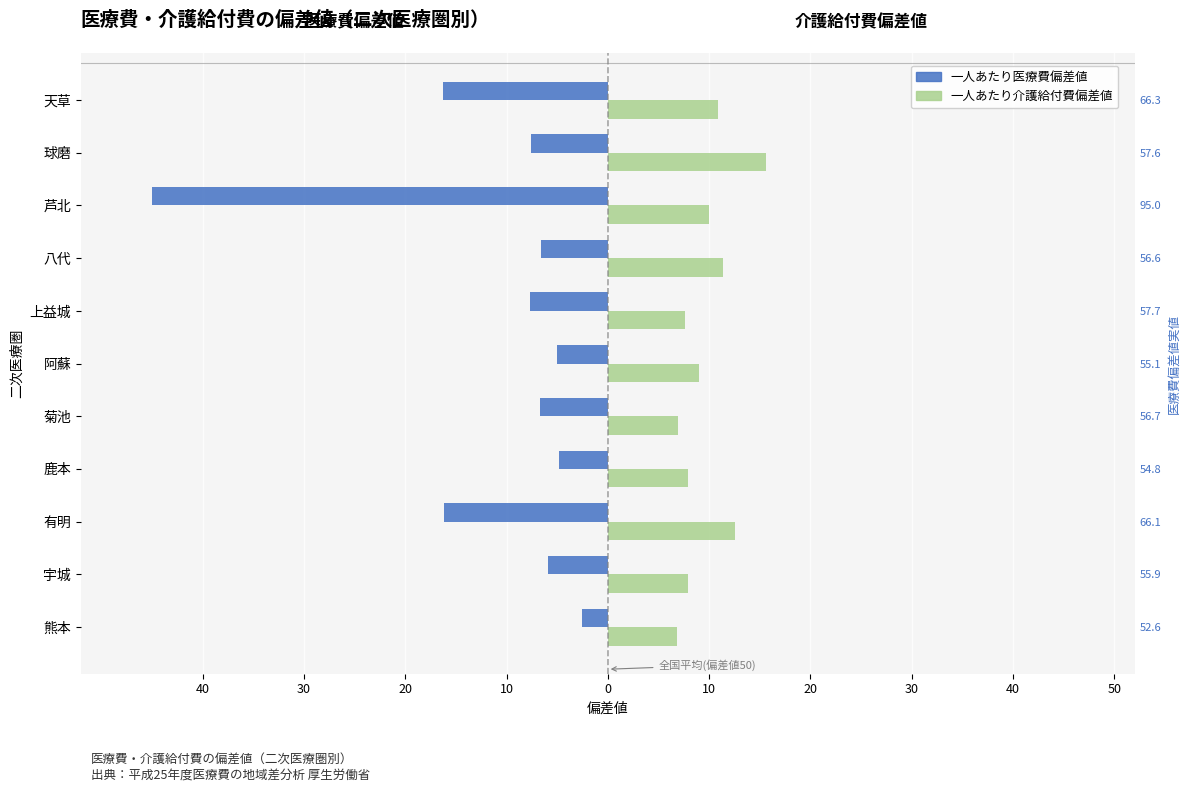

At how many categories does at least one series exceed -40?

11